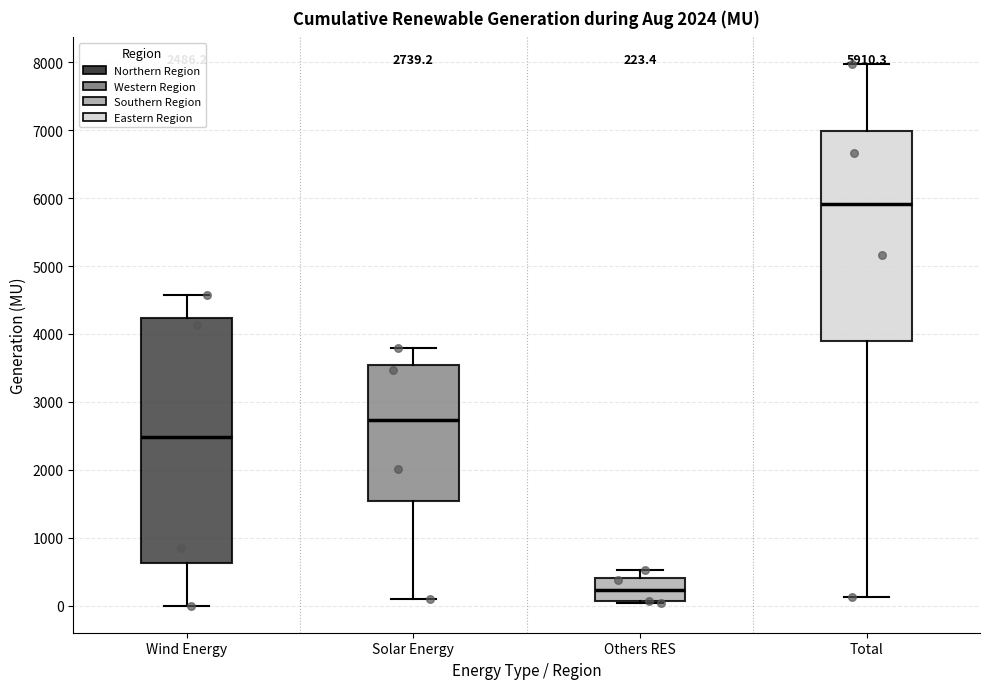

Which box is the tallest, from its lower edge to its upper edge?

Wind Energy